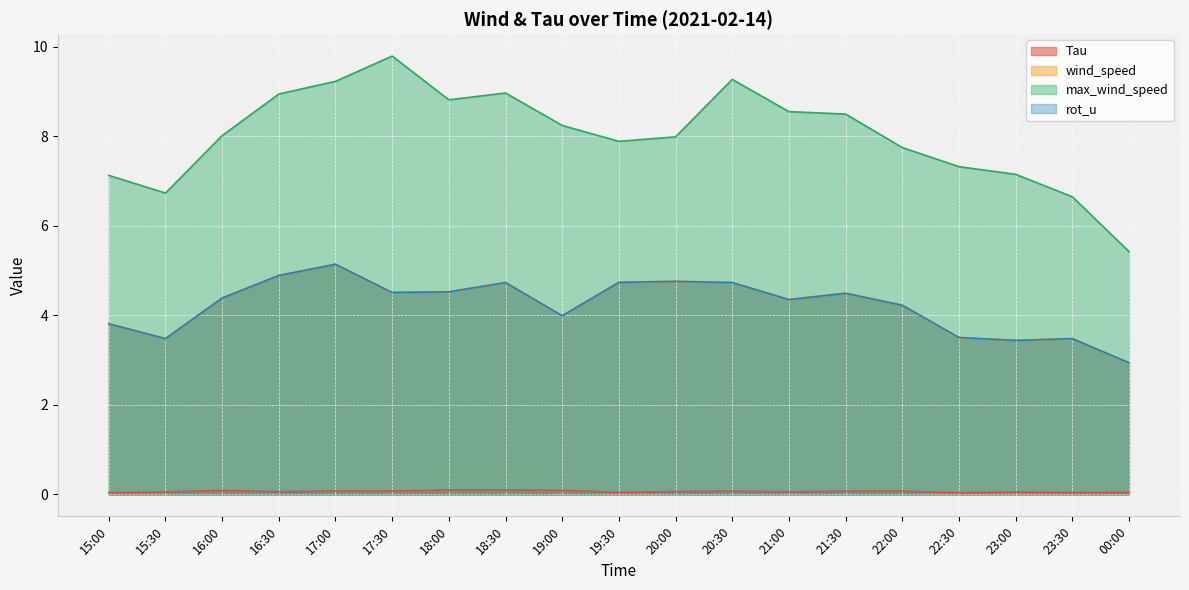

What position from the right is 23:30?

2